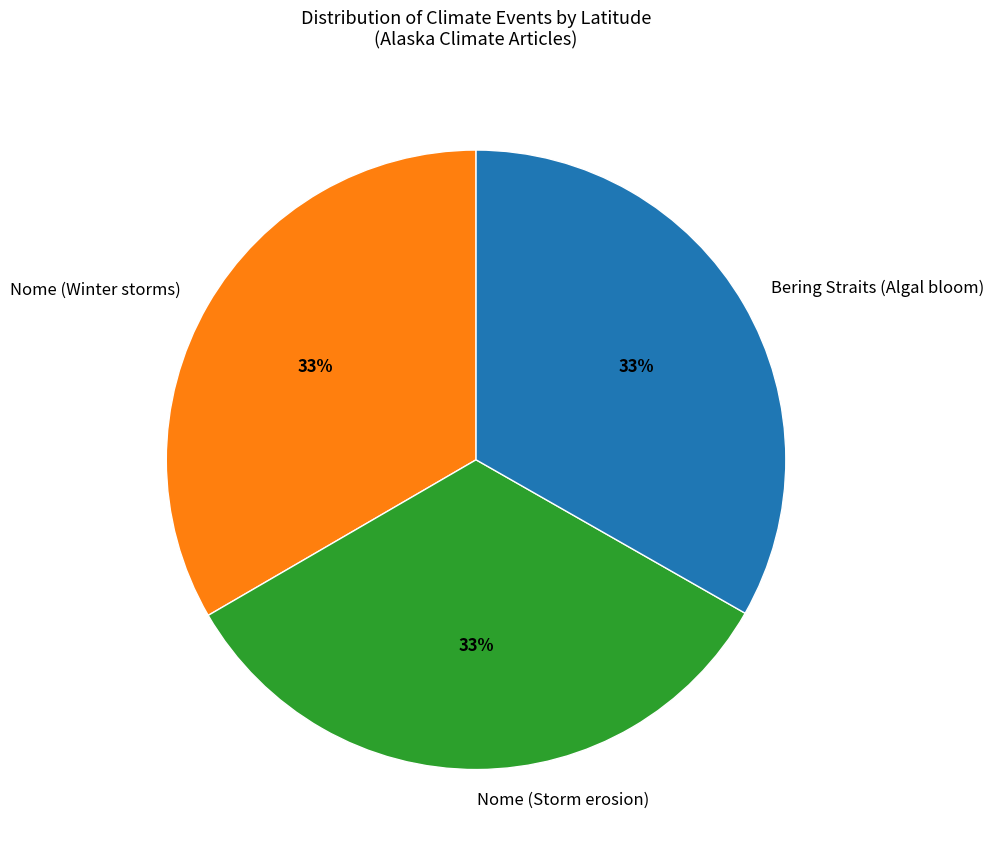

Combined, do Nome (Winter storms) and Nome (Storm erosion) account for over 50%?

Yes